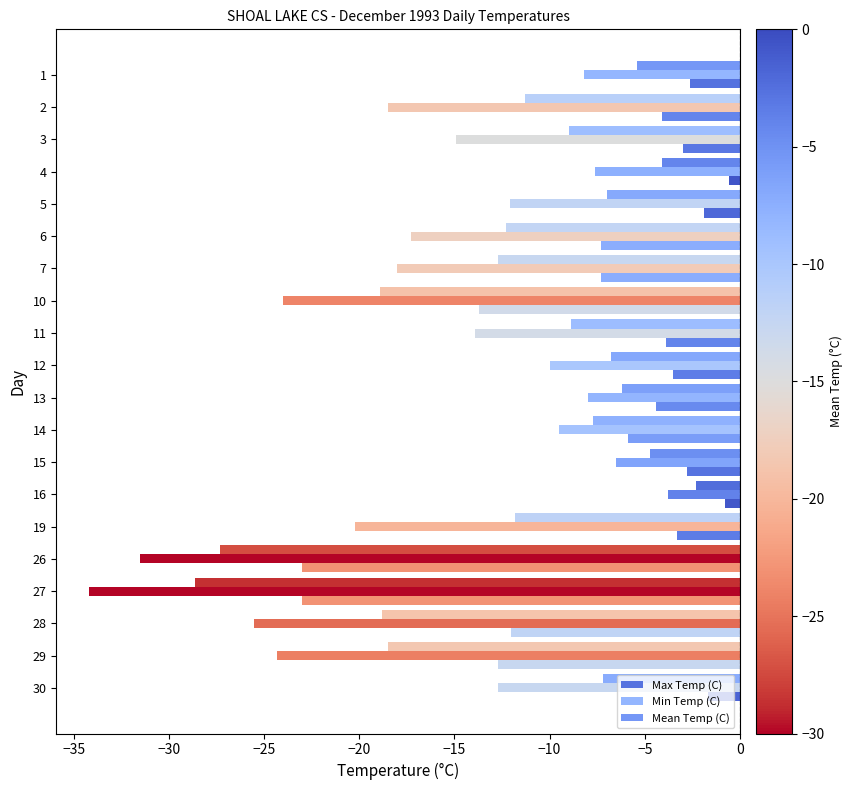

Reading left to right, what are all the values shown in this chart?

Max Temp (C): -2.6	-4.1	-3.0	-0.6	-1.9	-7.3	-7.3	-13.7	-3.9	-3.5	-4.4	-5.9	-2.8	-0.8	-3.3	-23.0	-23.0	-12.0	-12.7	-1.7
Min Temp (C): -8.2	-18.5	-14.9	-7.6	-12.1	-17.3	-18.0	-24.0	-13.9	-10.0	-8.0	-9.5	-6.5	-3.8	-20.2	-31.5	-34.2	-25.5	-24.3	-12.7
Mean Temp (C): -5.4	-11.3	-9.0	-4.1	-7.0	-12.3	-12.7	-18.9	-8.9	-6.8	-6.2	-7.7	-4.7	-2.3	-11.8	-27.3	-28.6	-18.8	-18.5	-7.2